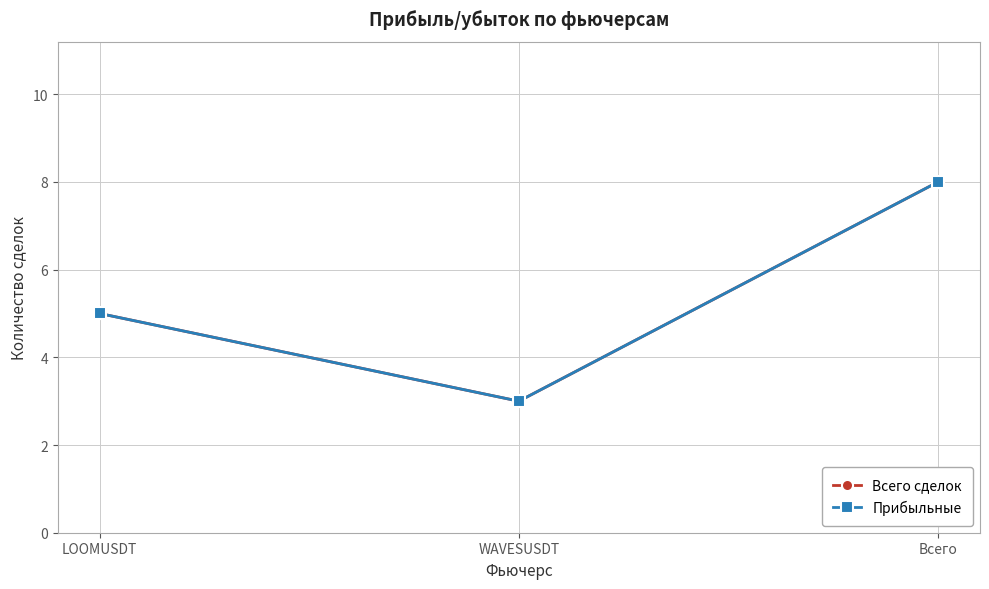

Does the chart have visible grid lines?

Yes